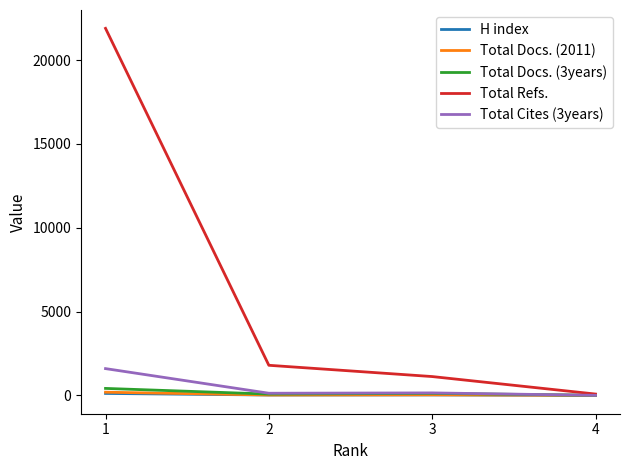

Which series has the largest total across all categories?

Total Refs.